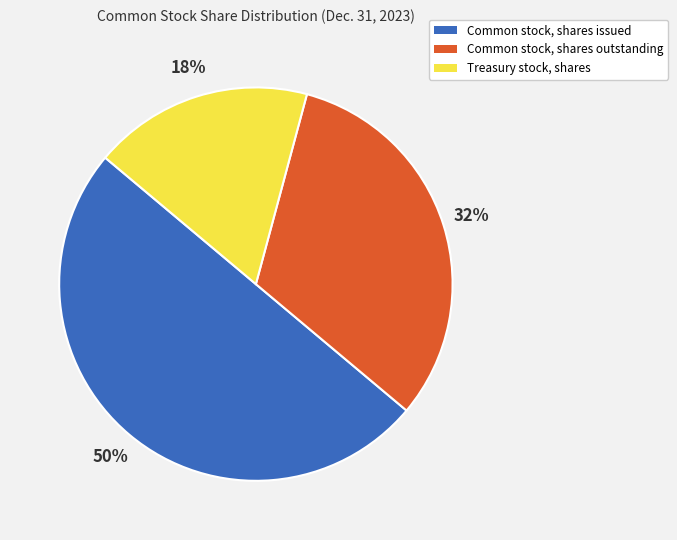

To the nearest percent, what percentage of the pie is Treasury stock, shares?

18%